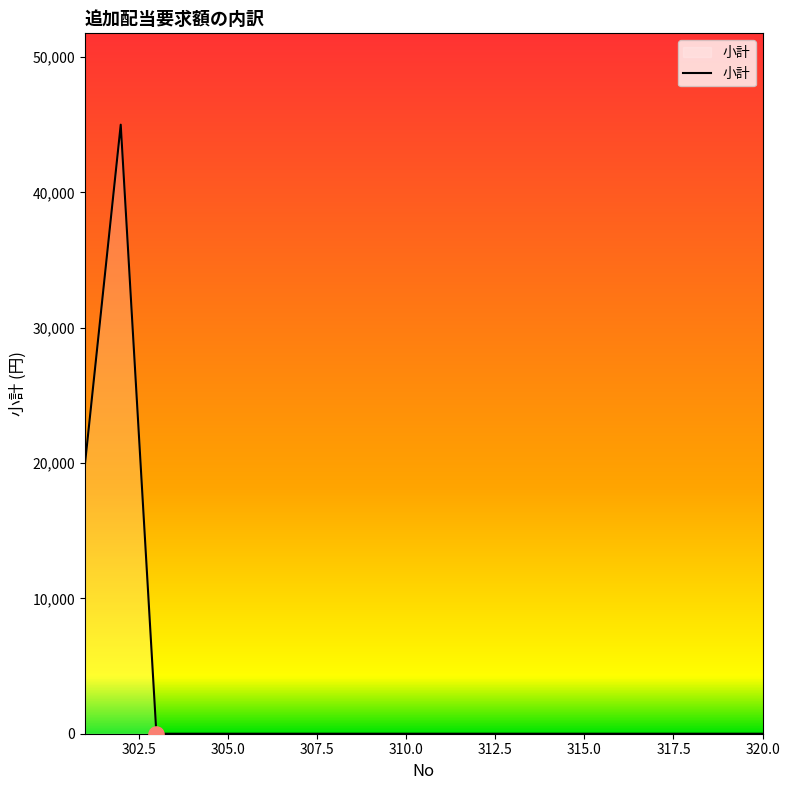

What is the difference between the maximum and minimum values?

45000